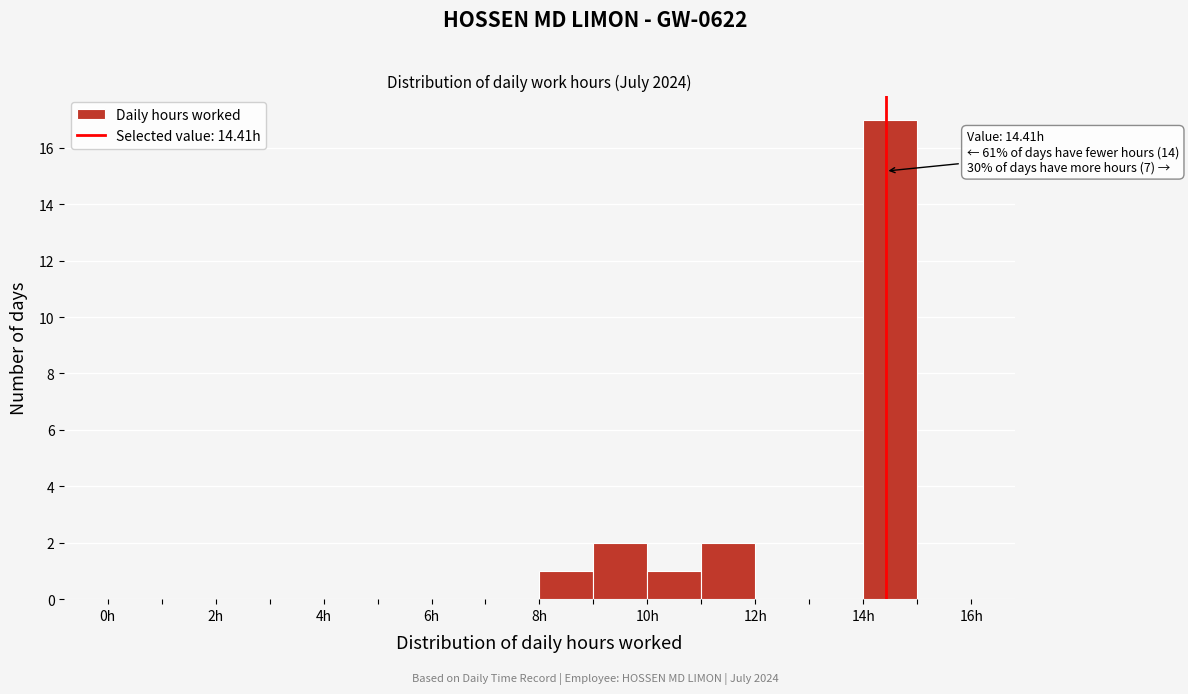

Which range on the x-axis has the tallest bar?

14 to 15